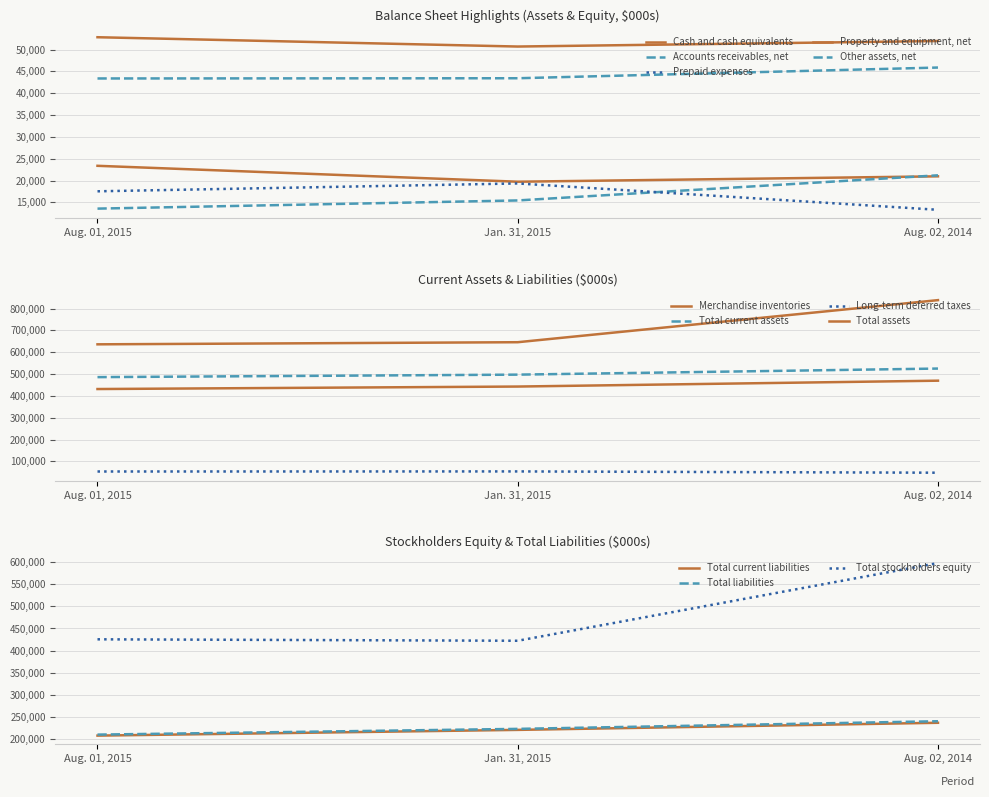

What is the difference between the Aug. 02, 2014 values at Total assets and Total current assets?

313216